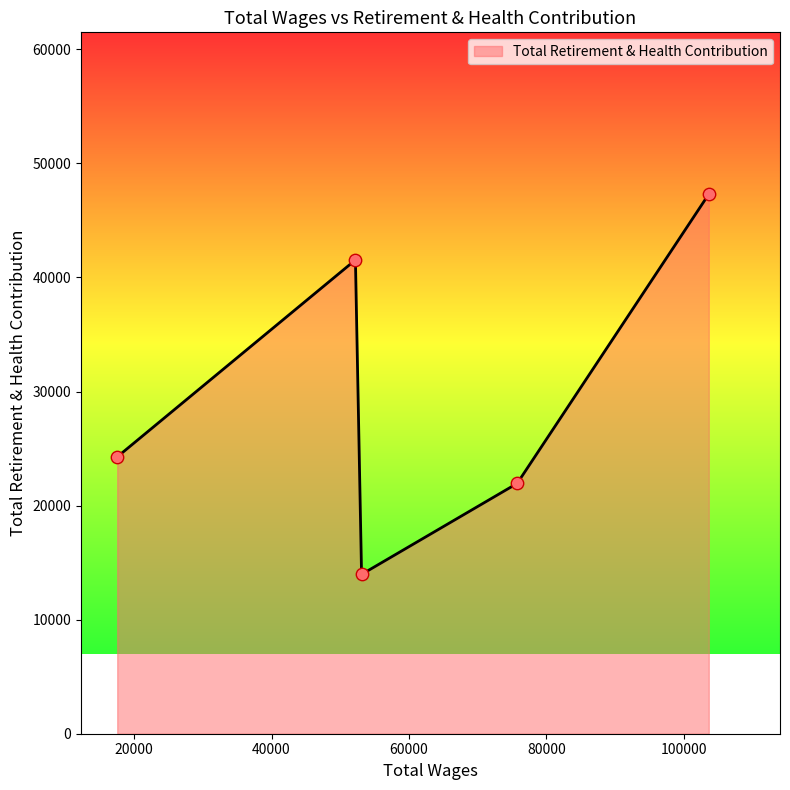

What is the difference between the second highest and minimum values?

27567